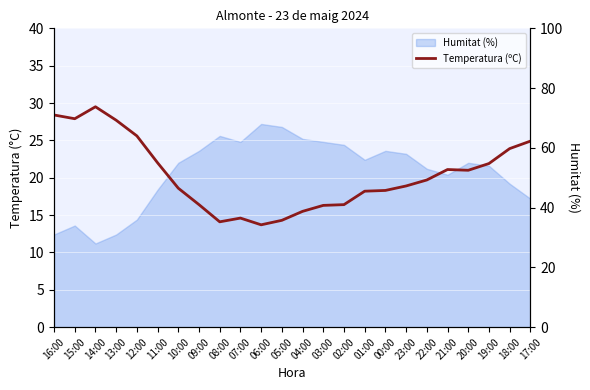

Which category has the highest value in the Humitat (%) right series?

06:00